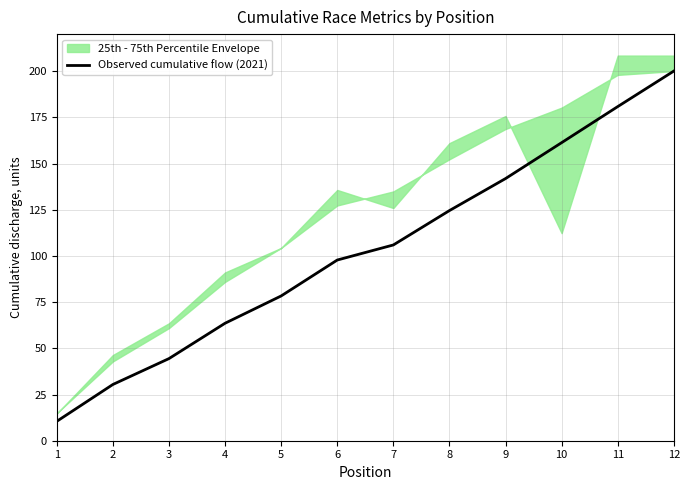

Which category has the lowest value across all series?

1